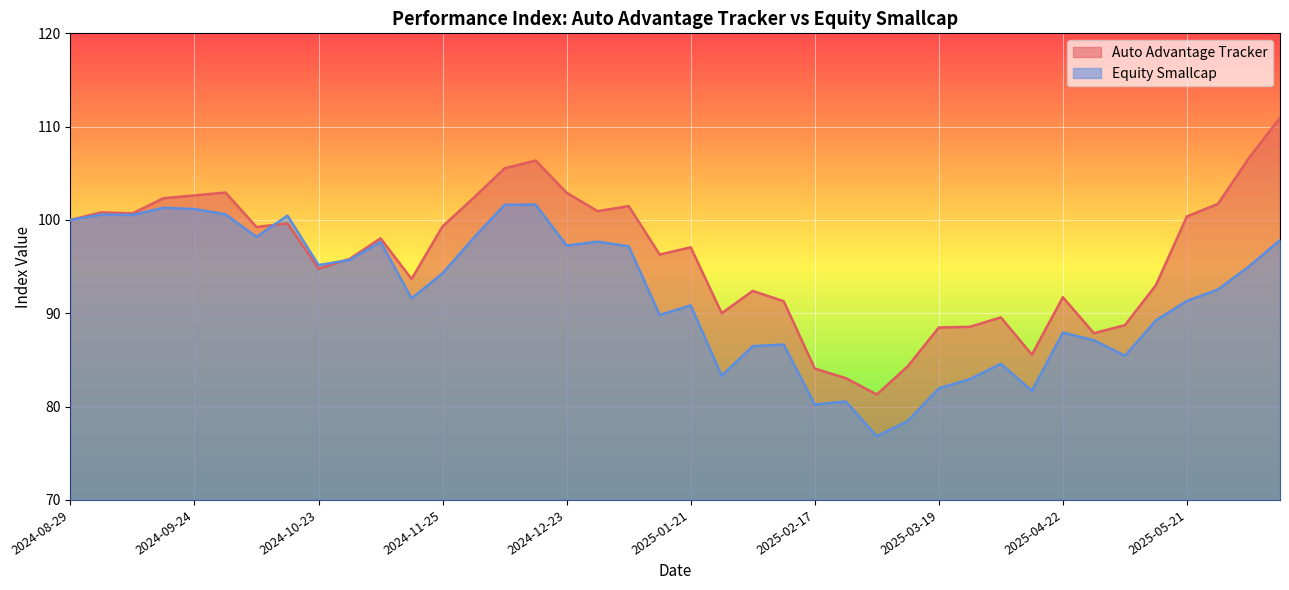

Reading right to left, what are all the values shown in this chart?

Auto Advantage Tracker: 111.0	106.7	101.7	100.4	93.0	88.7	87.9	91.7	85.6	89.6	88.5	88.5	84.3	81.3	83.0	84.1	91.3	92.4	90.0	97.1	96.3	101.5	100.9	102.9	106.4	105.5	102.4	99.3	93.7	98.0	95.8	94.8	99.6	99.2	102.9	102.6	102.3	100.7	100.8	100.0
Equity Smallcap: 97.8	95.0	92.5	91.3	89.2	85.5	87.1	87.9	81.7	84.6	82.9	82.0	78.5	76.8	80.5	80.2	86.7	86.5	83.3	90.8	89.8	97.2	97.7	97.3	101.7	101.6	98.1	94.3	91.6	97.7	95.7	95.2	100.5	98.2	100.6	101.2	101.3	100.5	100.6	100.0